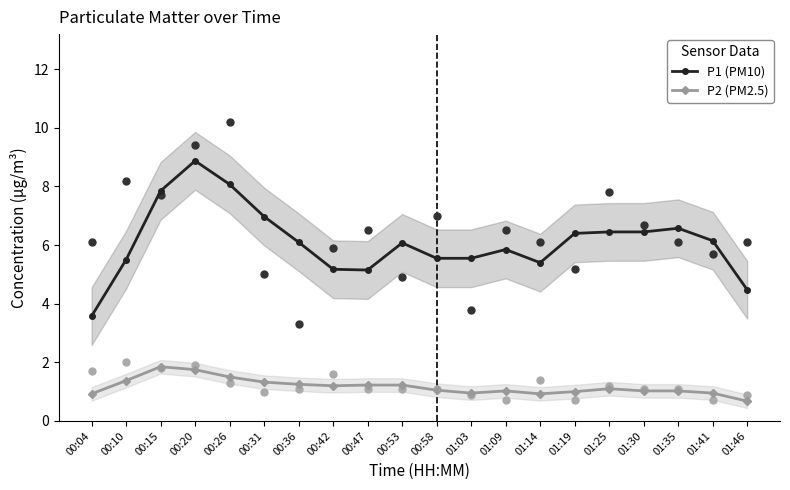

At how many categories does at least one series exceed 2?

20